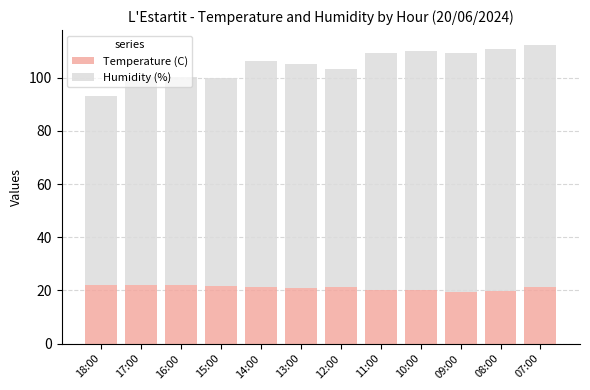

What is the difference between the Temperature (C) values at 09:00 and 15:00?

2.4